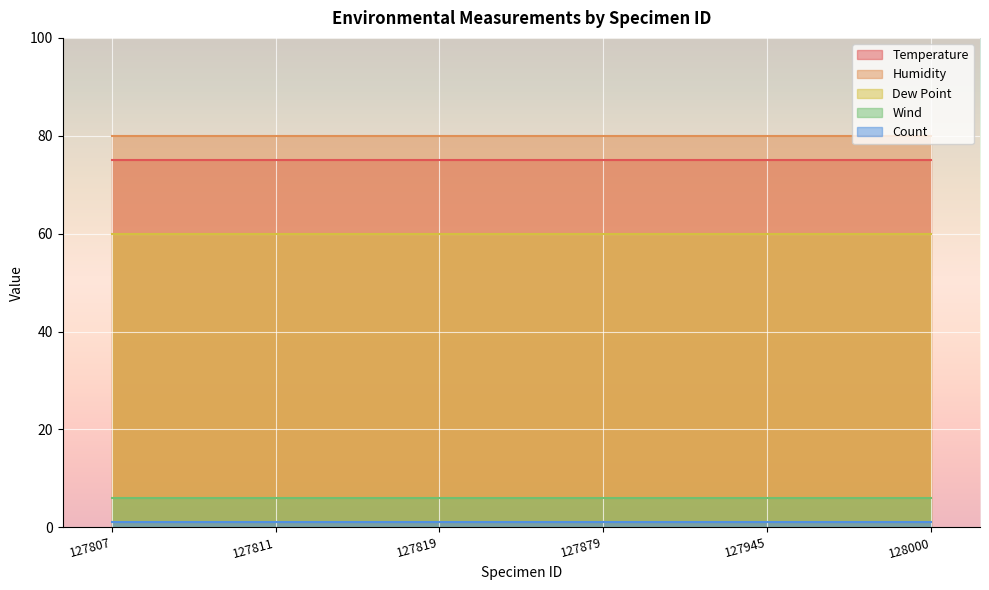

At how many categories does at least one series exceed 24?

6